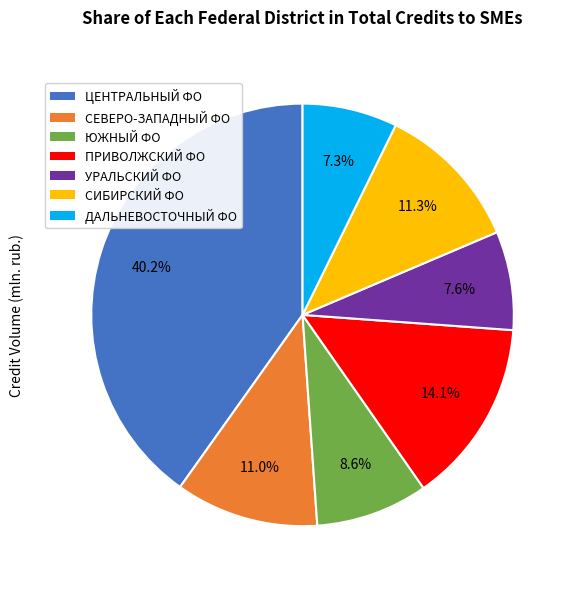

What is the ratio of the value at СЕВЕРО-ЗАПАДНЫЙ ФО to the value at ДАЛЬНЕВОСТОЧНЫЙ ФО?

1.5